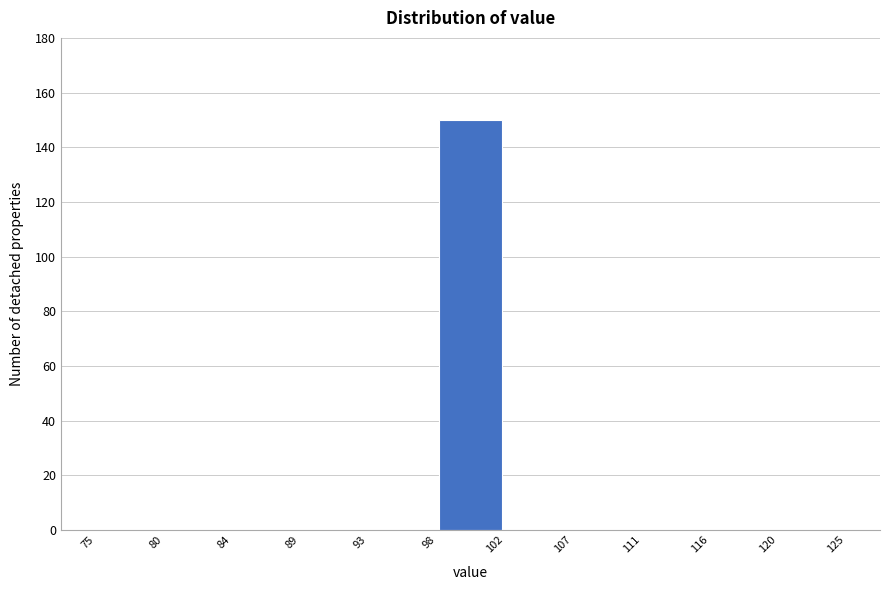

Reading left to right, list every bar in this chart as the range it spans on the x-axis followed by its height. The values are not printed on the chart, so give them approximately, as read against the axis.

75 to 80: 0
80 to 84: 0
84 to 89: 0
89 to 93: 0
93 to 98: 0
98 to 102: 150
102 to 107: 0
107 to 111: 0
111 to 116: 0
116 to 120: 0
120 to 125: 0